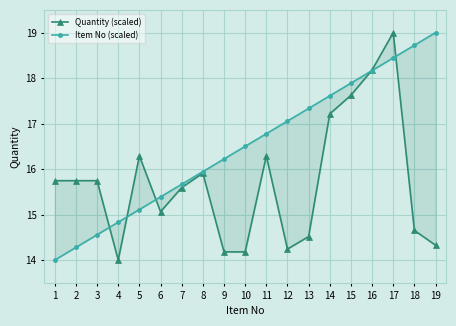

What is the value of the Item No (scaled) point at the 19th from the left?

19.0